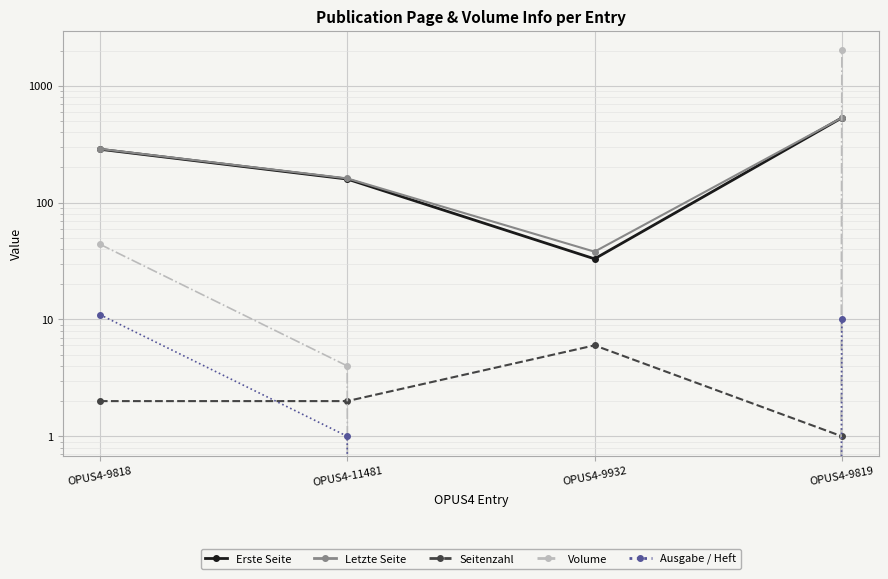

What is the difference between the Erste Seite values at OPUS4-11481 and OPUS4-9818?

127